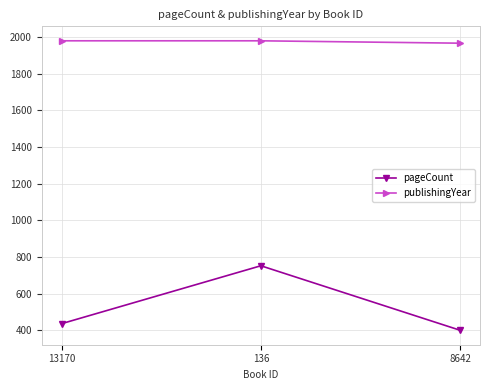

Rank the categories by pageCount value from lowest to highest.

8642, 13170, 136